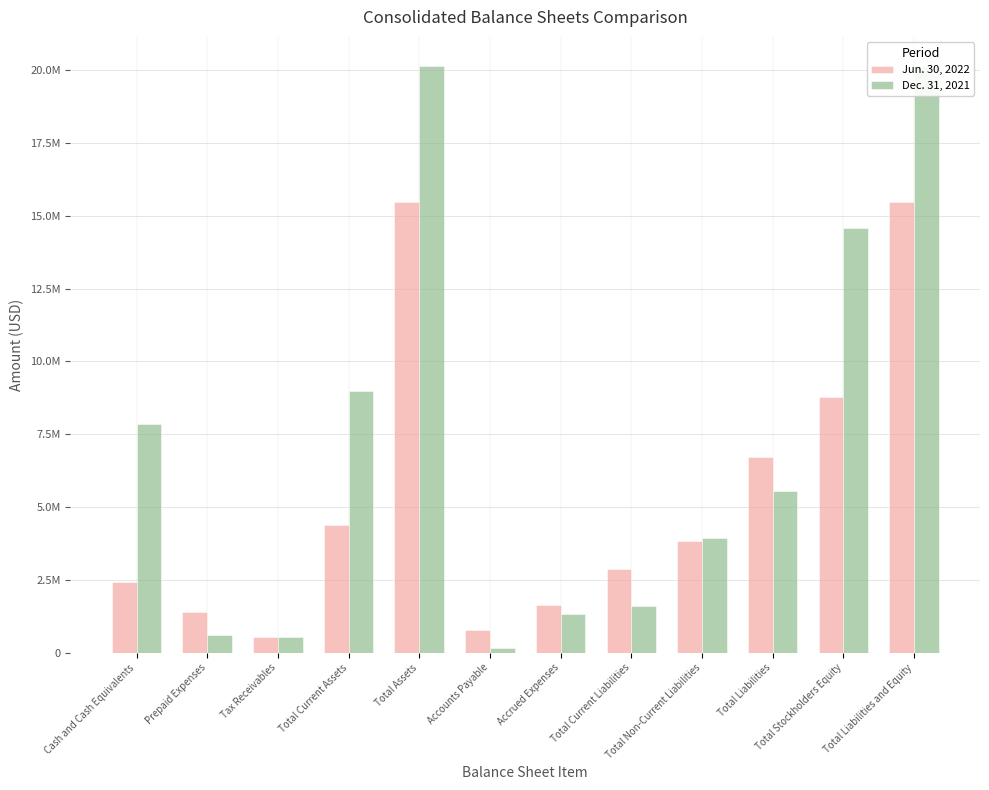

The Jun. 30, 2022 series shows 580837 at Prepaid Expenses. True or false?

False